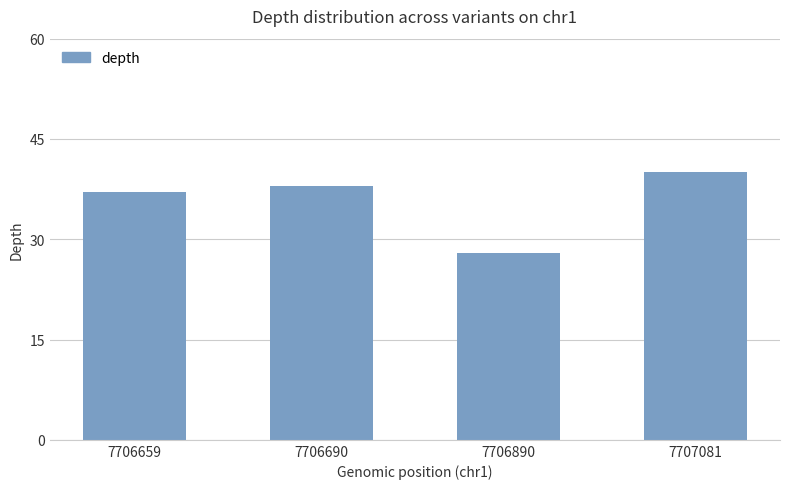

Reading left to right, list all the values displayed in this chart.

7706659=37	7706690=38	7706890=28	7707081=40